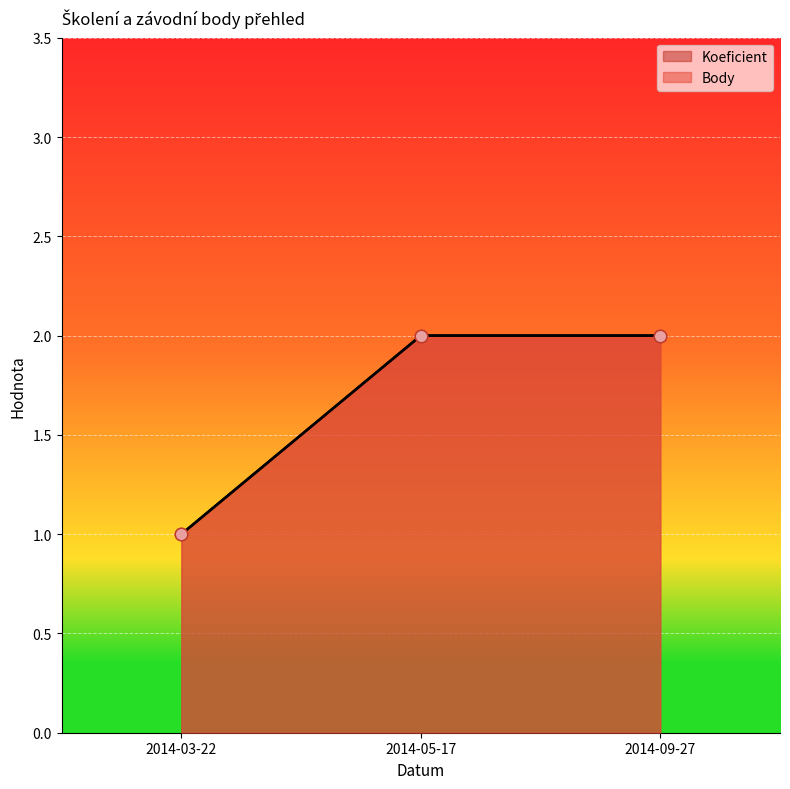

What is the total value across all series at 2014-05-17?

4